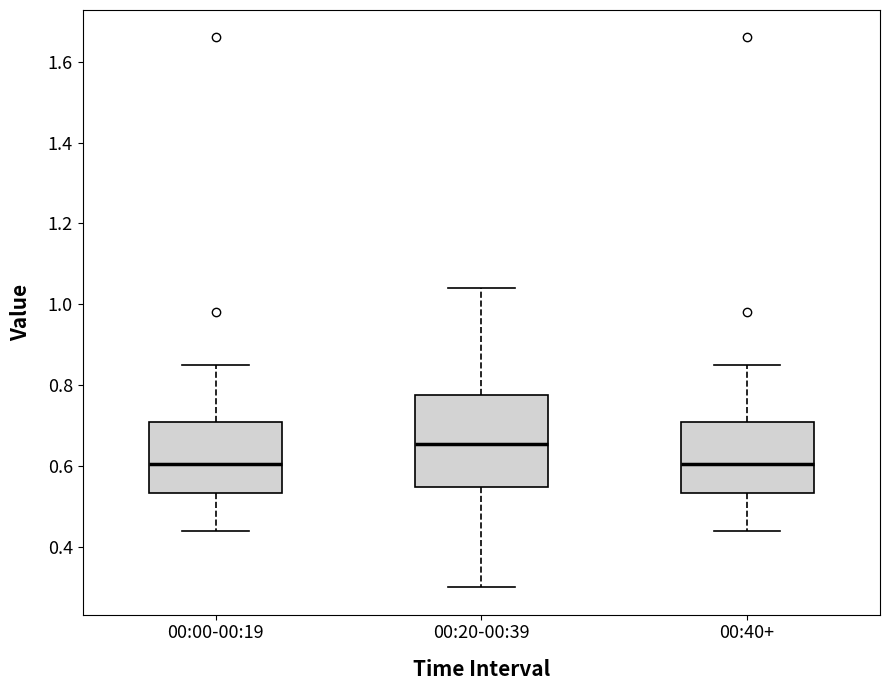

Reading left to right, transcribe this box plot: for each box, give where its median line is, the range the box spans, and where its two whiskers end, as read against the y-axis. The values are not printed on the chart, so give them approximately, as read against the axis.

00:00-00:19: median 0.60, box 0.54 to 0.70, whiskers 0.44 to 0.86
00:20-00:39: median 0.66, box 0.54 to 0.78, whiskers 0.30 to 1.04
00:40+: median 0.60, box 0.54 to 0.70, whiskers 0.44 to 0.86